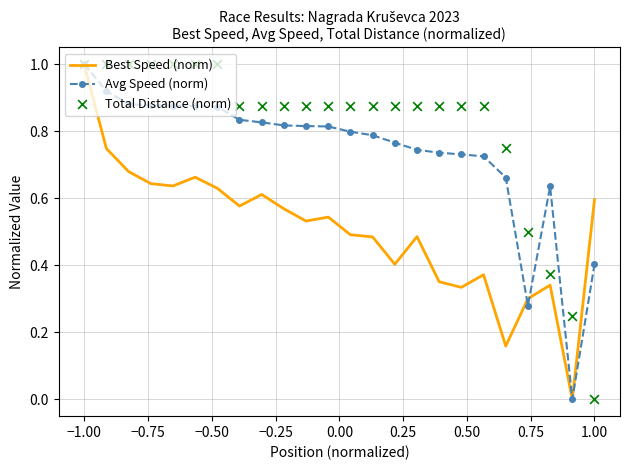

What are all the series names shown in the legend?

Best Speed (norm), Avg Speed (norm), Total Distance (norm)